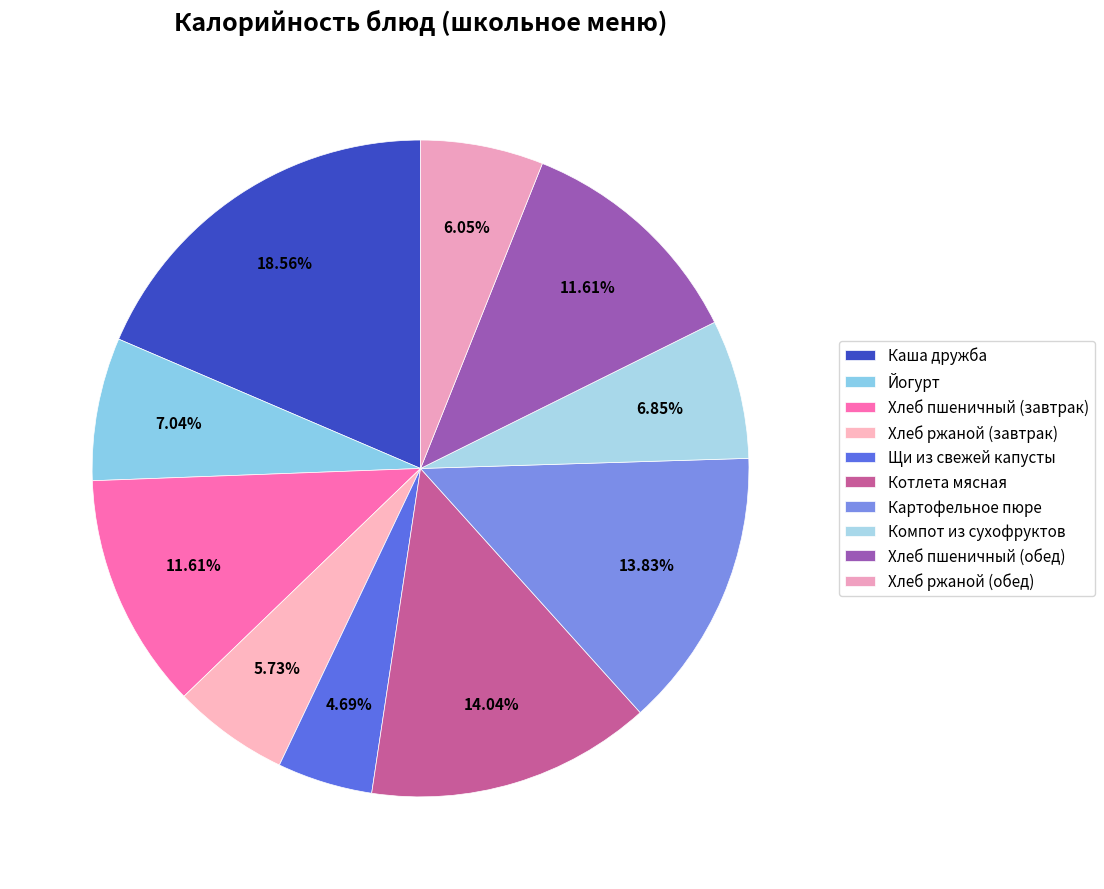

What percentage is NOT represented by Хлеб пшеничный (обед)?

88.4%